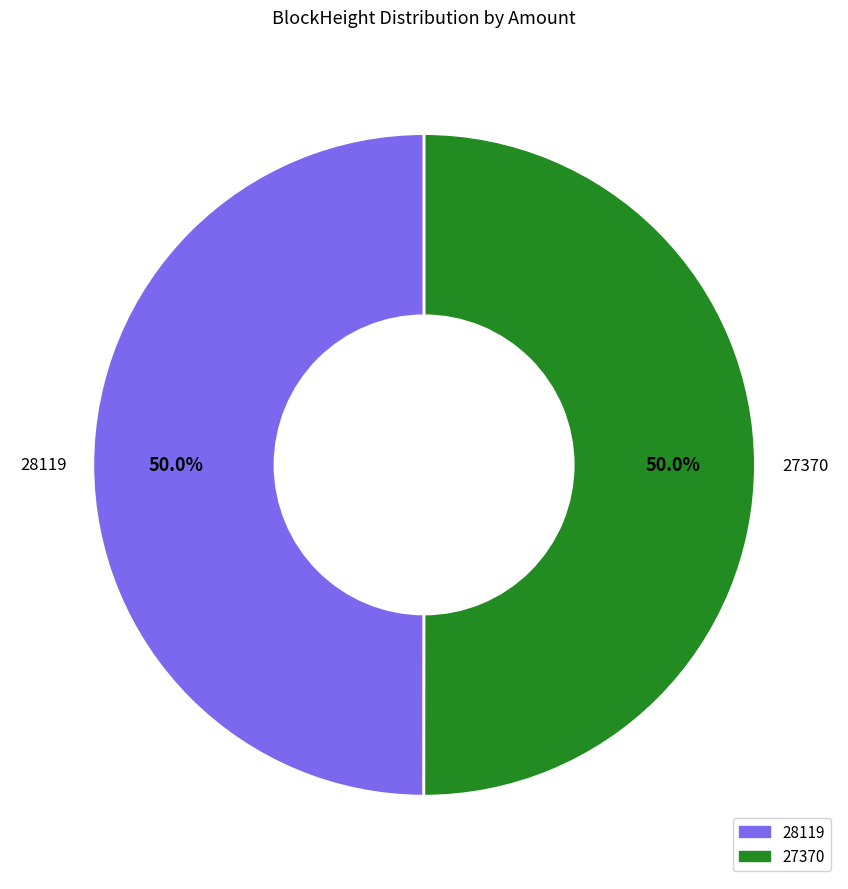

What percentage do 27370 and 28119 together represent?

100.0%